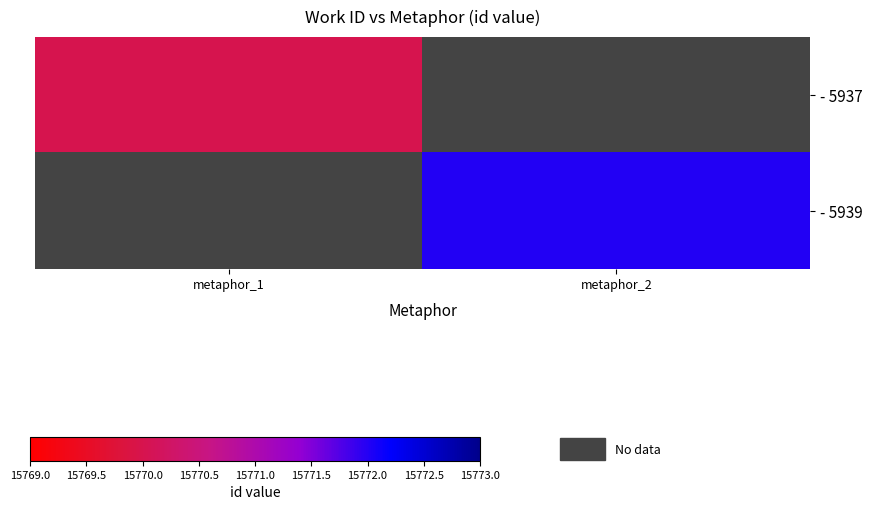

Is the value of - 5939 at metaphor_2 greater than the value of - 5937 at metaphor_2?

No